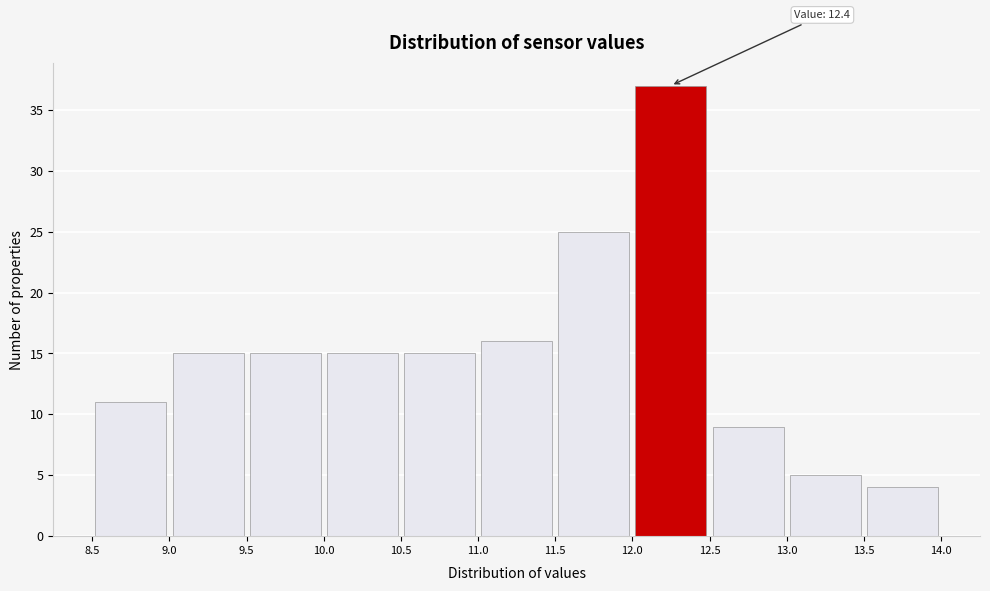

Which range on the x-axis has the tallest bar?

12.0 to 12.5